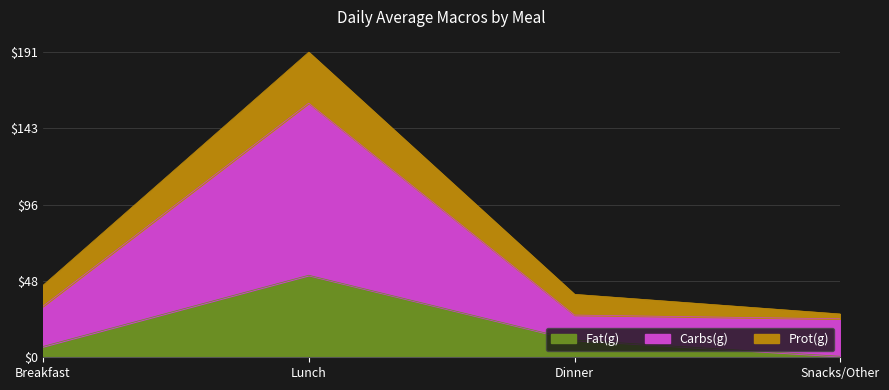

What is the value of the Fat(g) point at the 4th from the left?

0.7